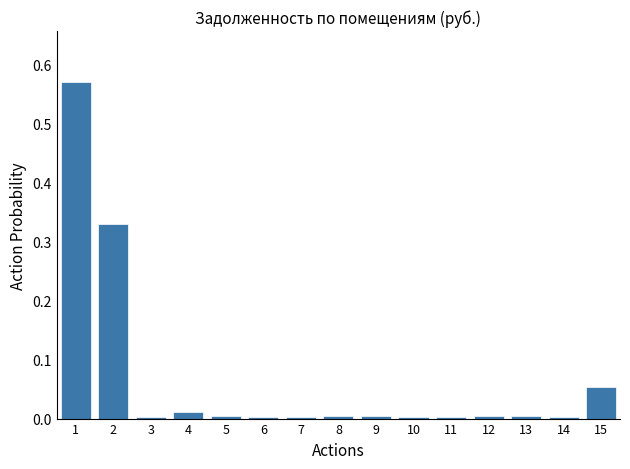

What is the sum of all values?

1.0